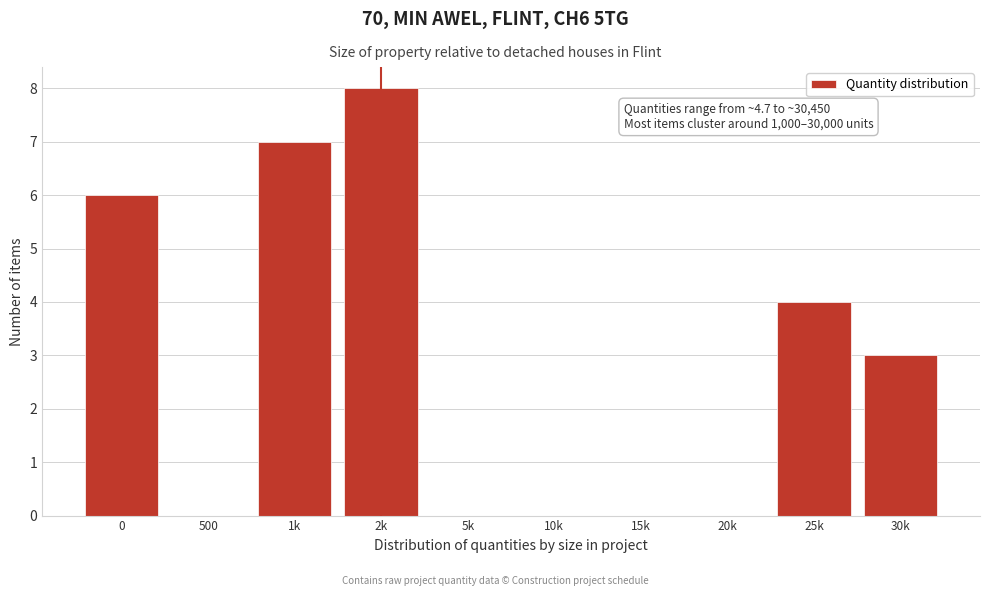

Reading left to right, what are all the values shown in this chart?

0=6	500=0	1k=7	2k=8	5k=0	10k=0	15k=0	20k=0	25k=4	30k=3